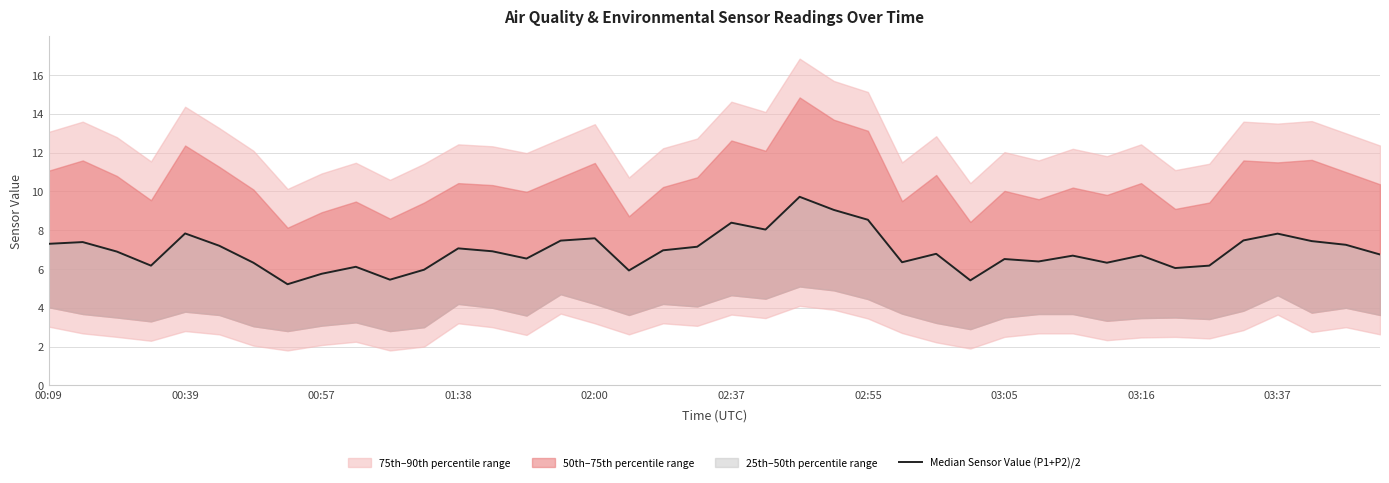

True or false: the data shows 9.9 at 26.

False